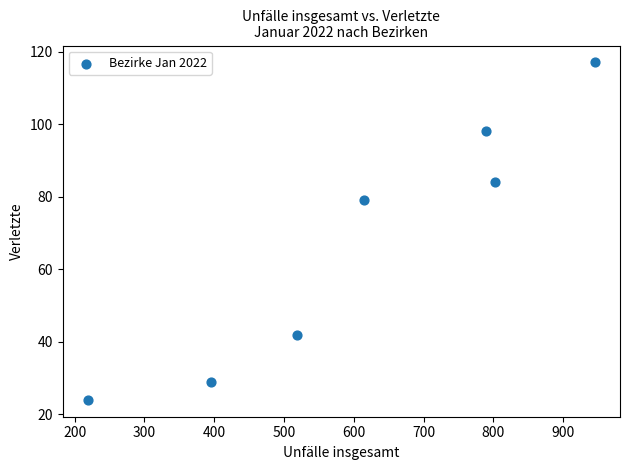

What Y value in the scatter plot is closest to 70?

79